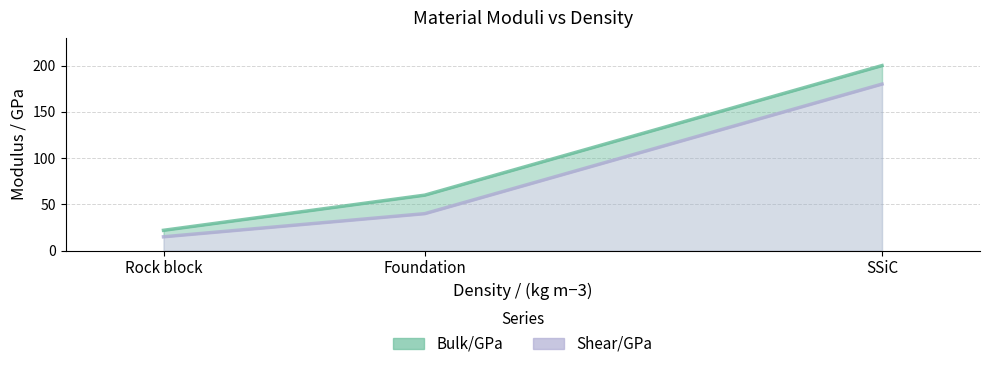

How many data points in Bulk/GPa are above 60?

1